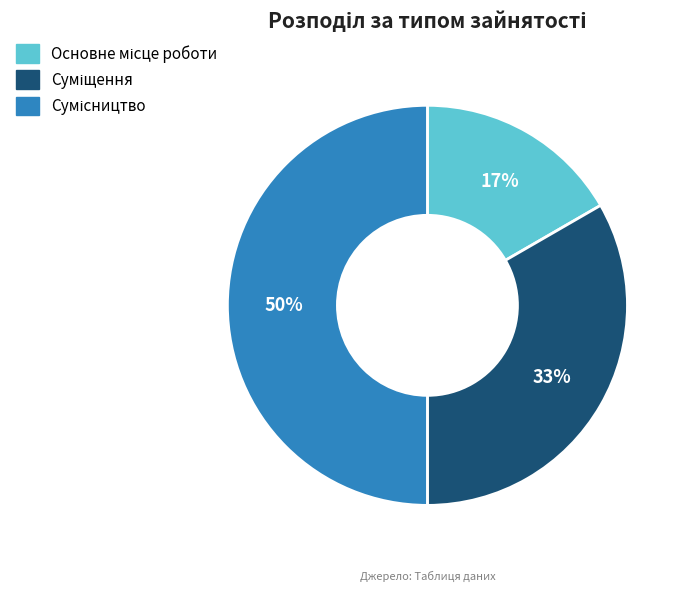

How many slices are in this pie chart?

3